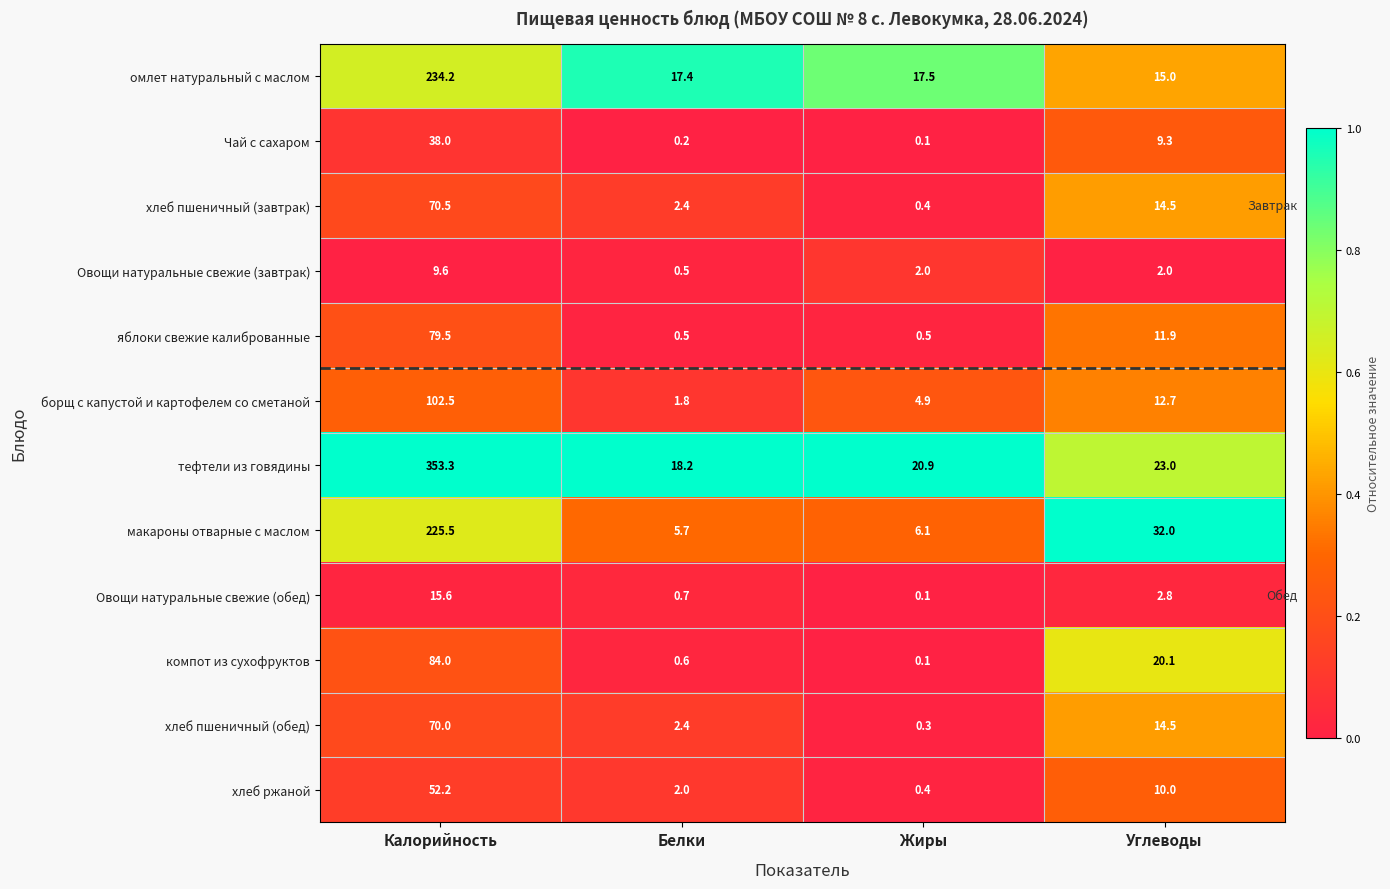

What is the average value of the хлеб ржаной series?

16.2